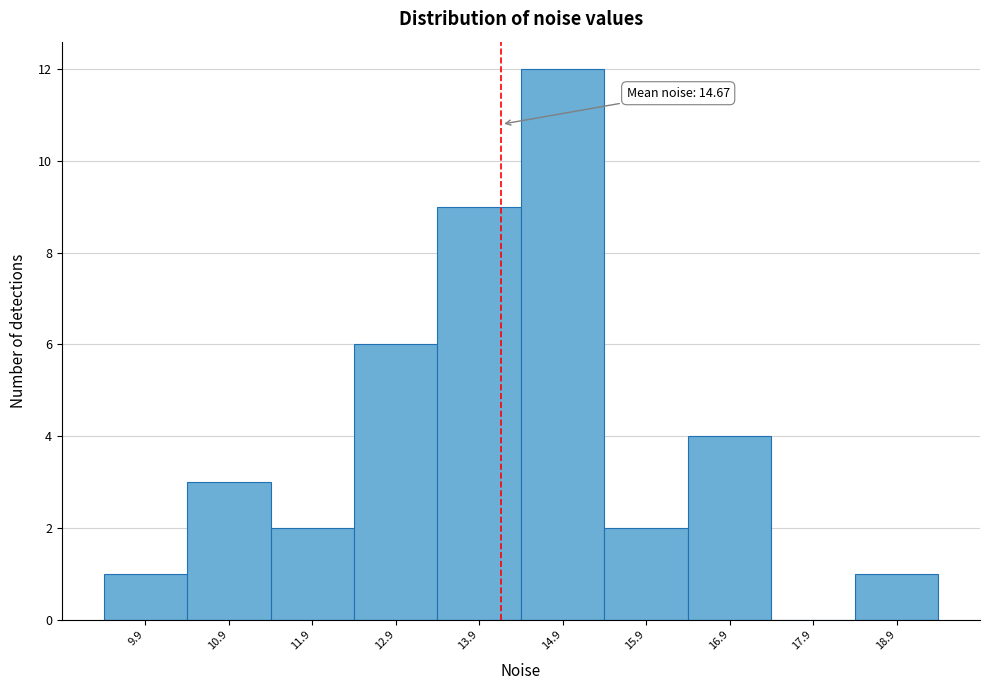

Reading left to right, list all the values displayed in this chart.

9.9=1	10.9=3	11.9=2	12.9=6	13.9=9	14.9=12	15.9=2	16.9=4	17.9=0	18.9=1